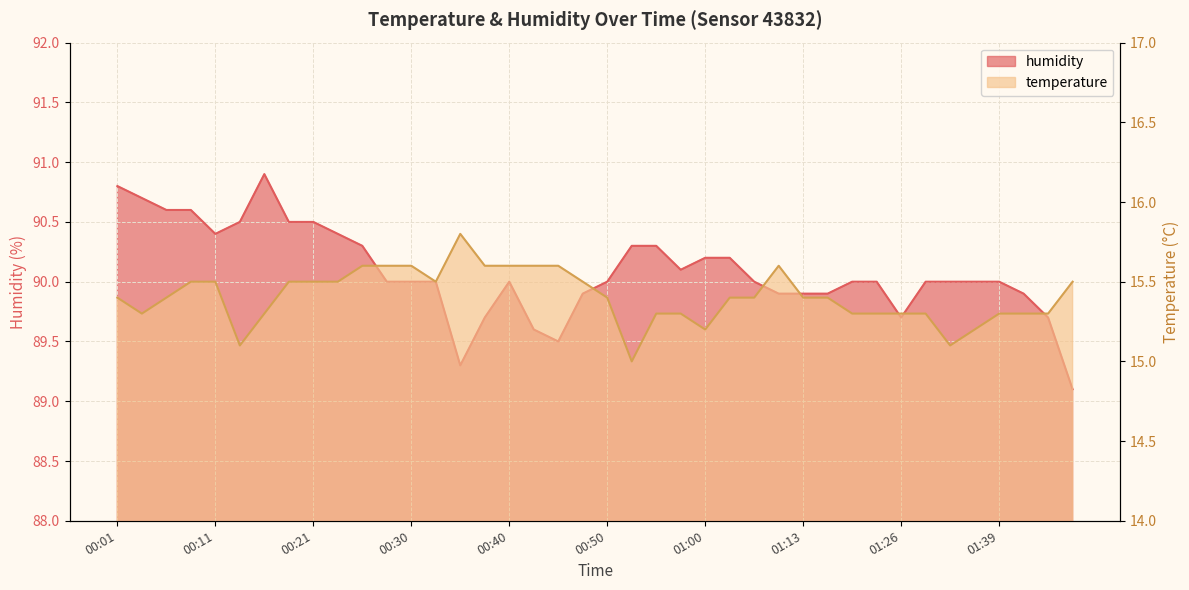

At which category is the sum across all series the highest?

00:01